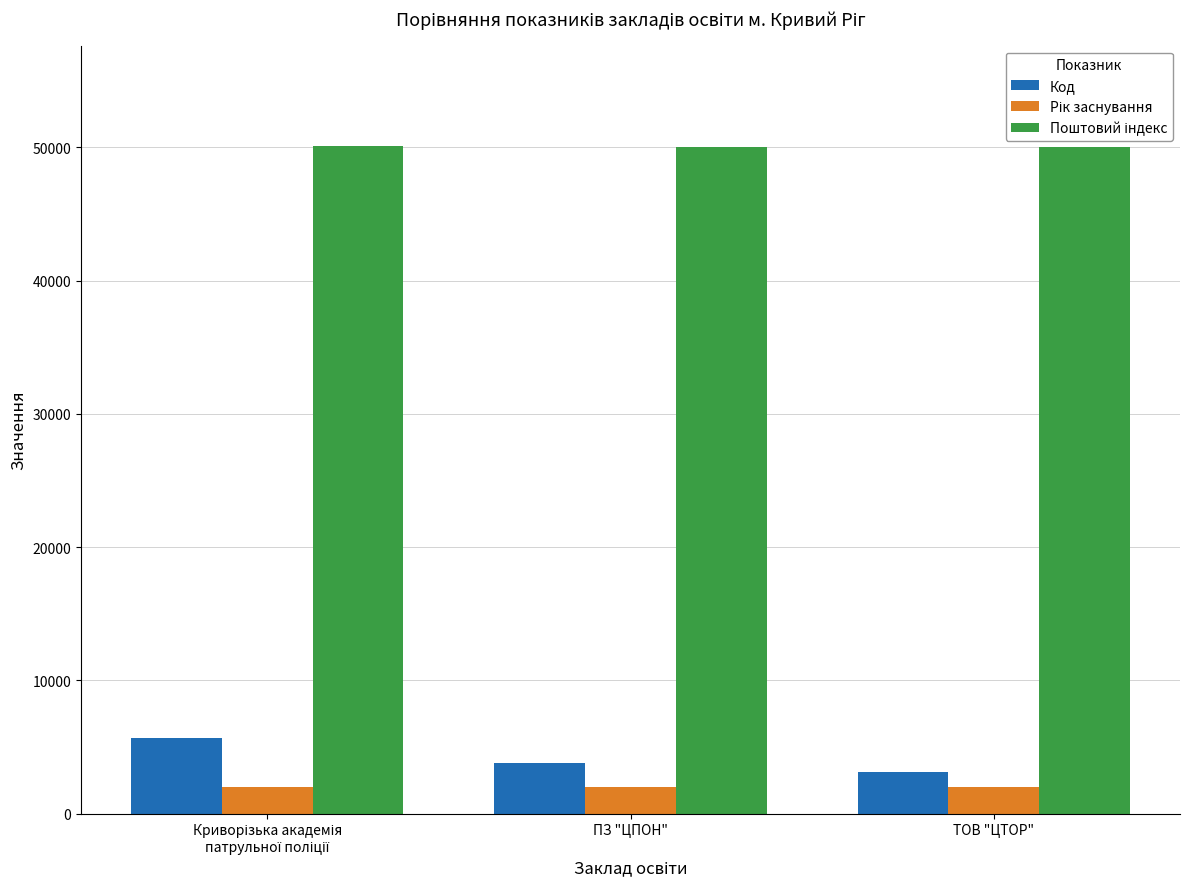

What is the total value across all series at ТОВ "ЦТОР"?

55134